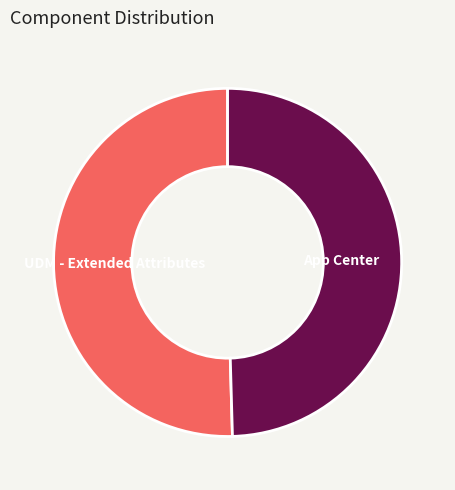

Does any single category account for the majority?

Yes